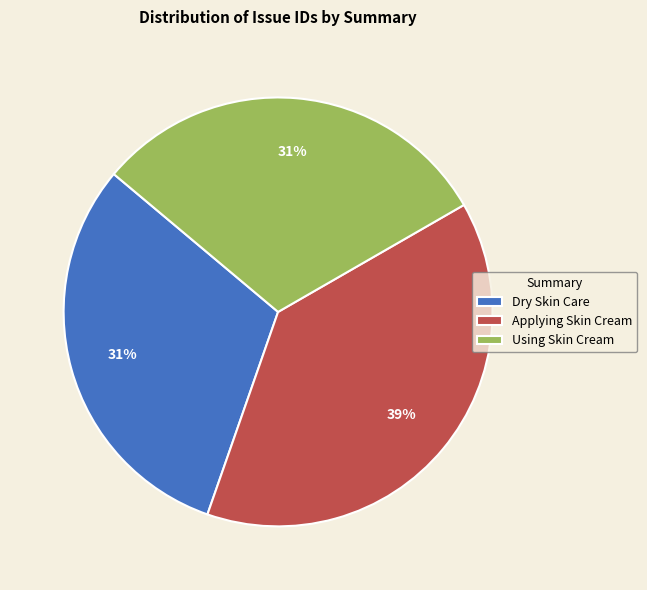

Between Using Skin Cream and Applying Skin Cream, which is larger?

Applying Skin Cream